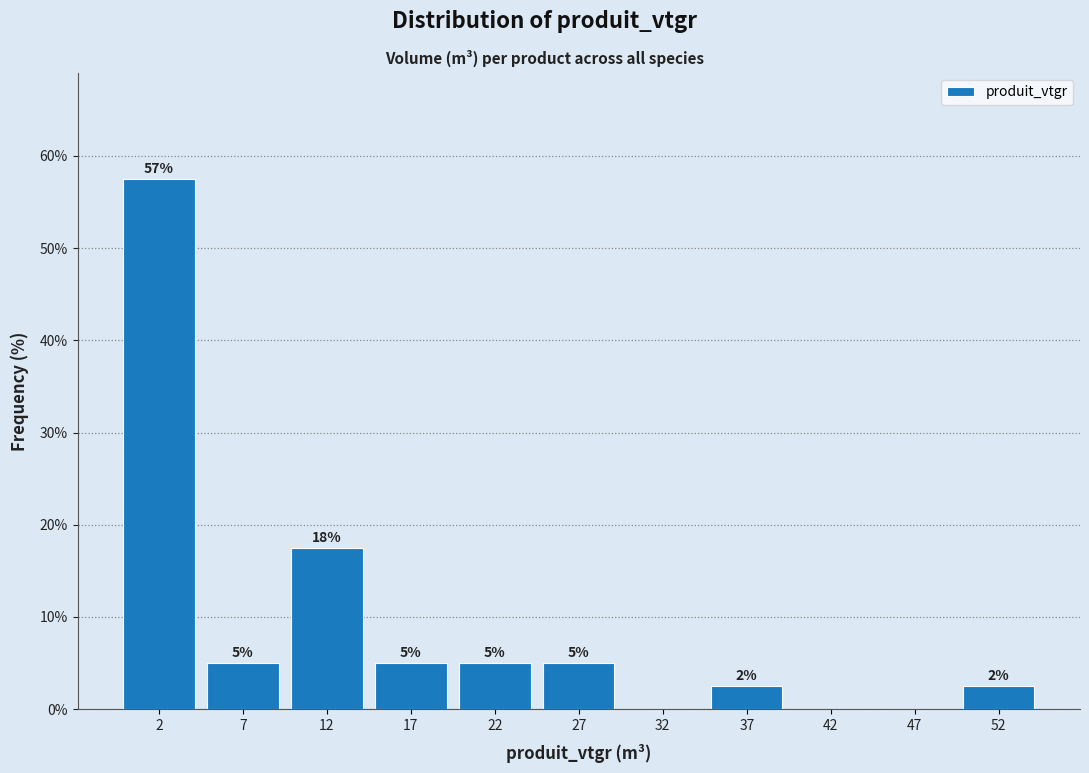

Which range on the x-axis has the tallest bar?

0 to 5